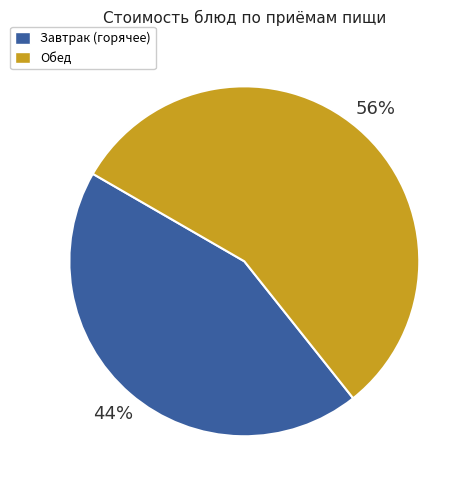

Does any single category account for the majority?

Yes